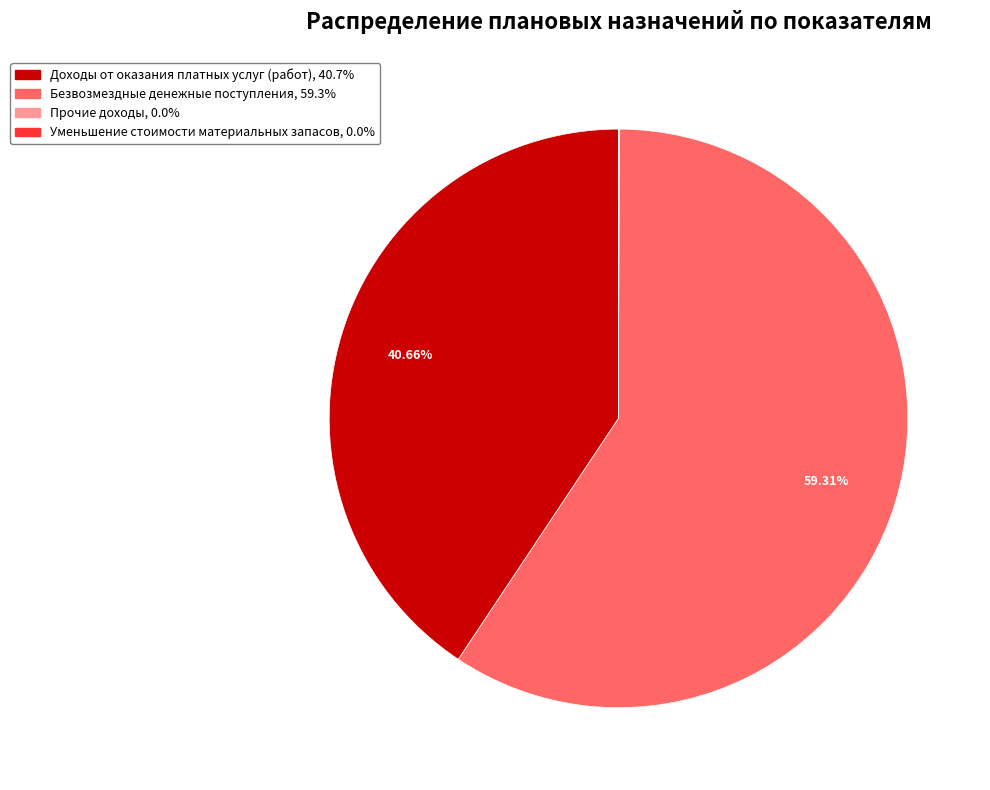

To the nearest percent, what is the average slice percentage?

25%